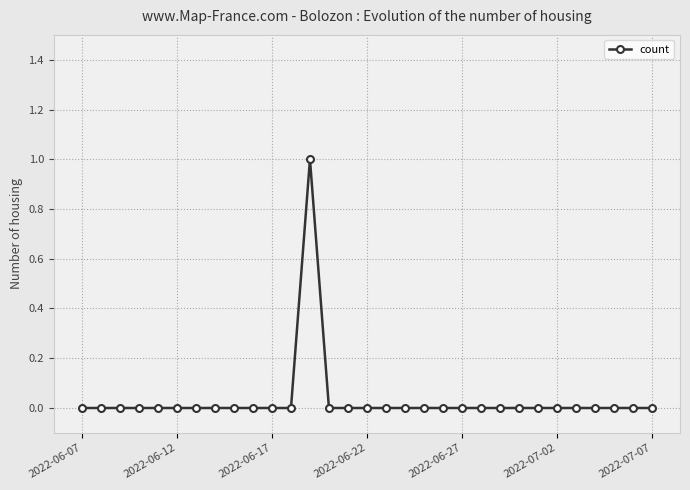

True or false: the data has more than 0 interior local peaks.

True